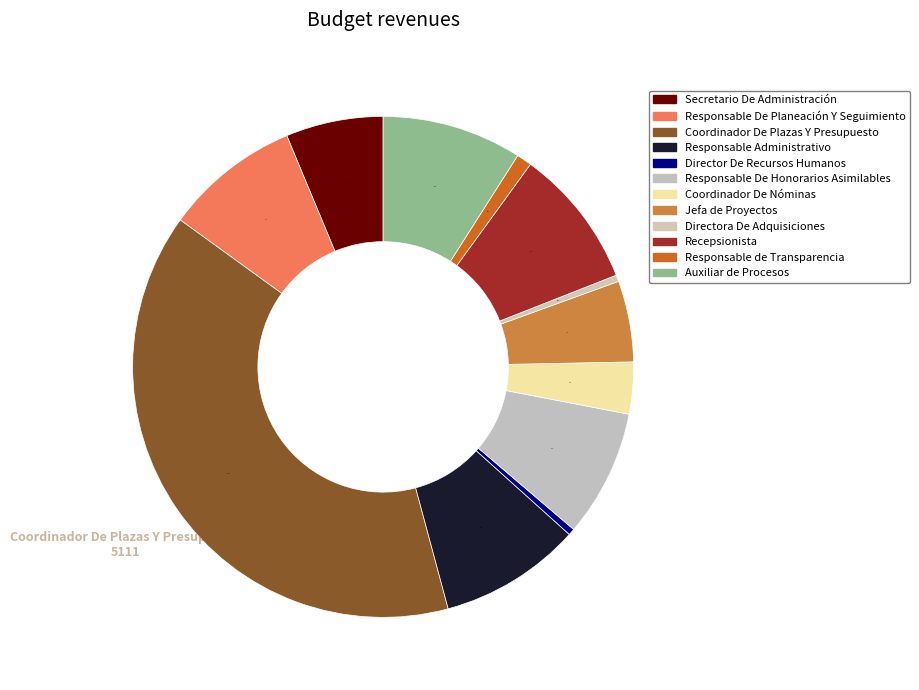

Count the number of slices in the pie.

12